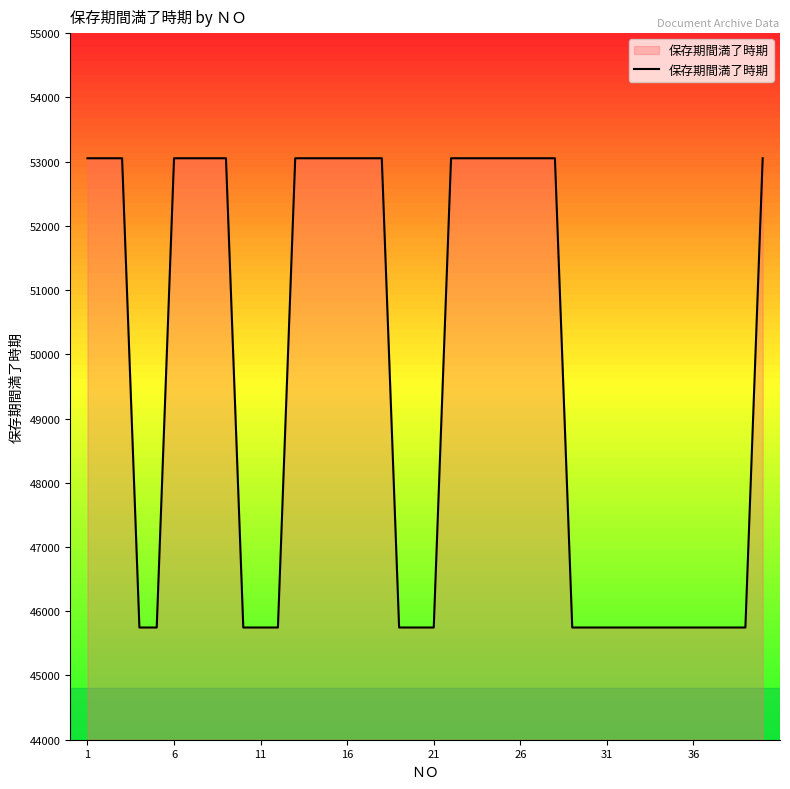

What is the difference between the maximum and minimum values?

7305